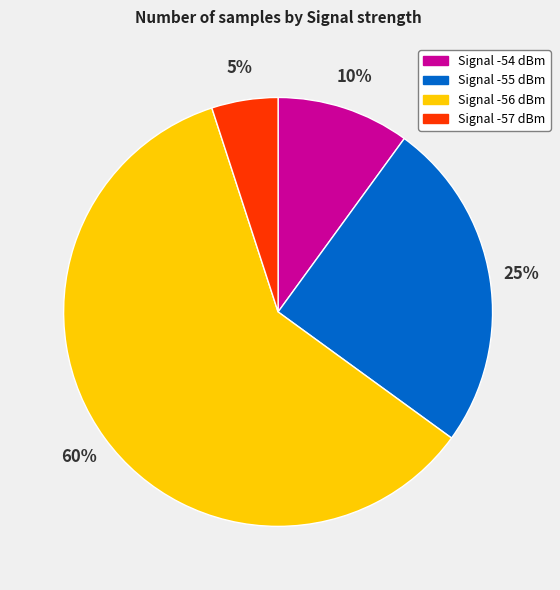

Is there a majority slice in this chart?

Yes